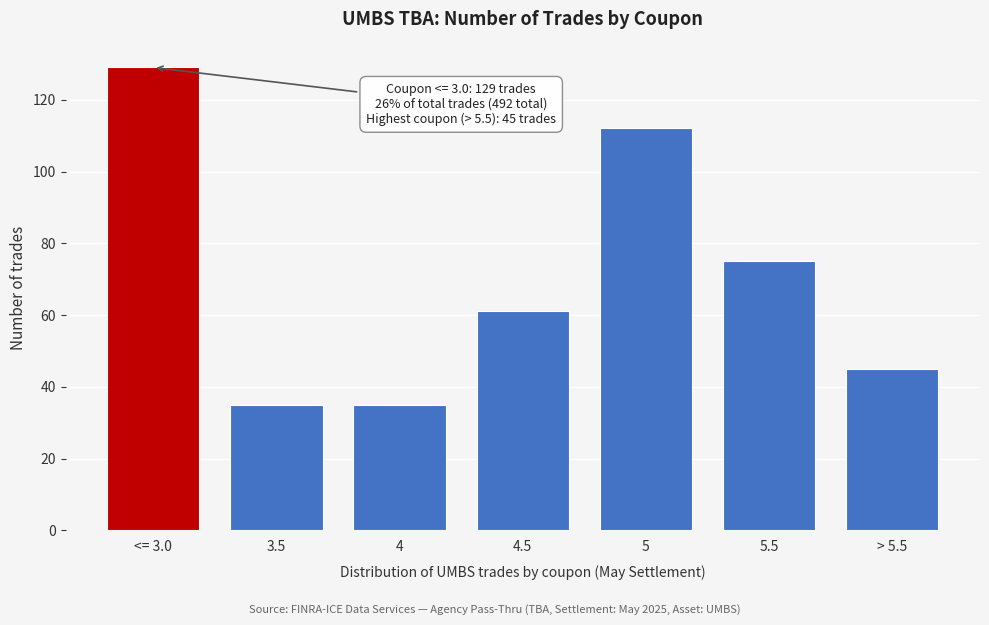

Reading right to left, extract all data points from this chart.

45	75	112	61	35	35	129